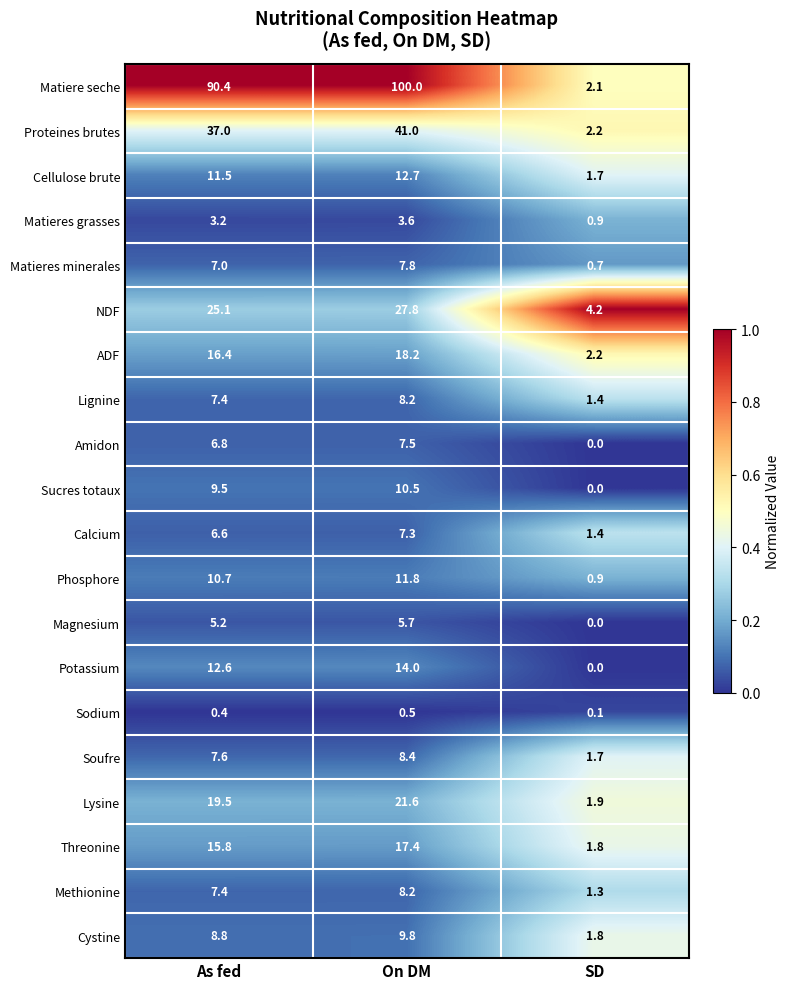

List the labels in order of Sodium value, smallest first.

SD, As fed, On DM